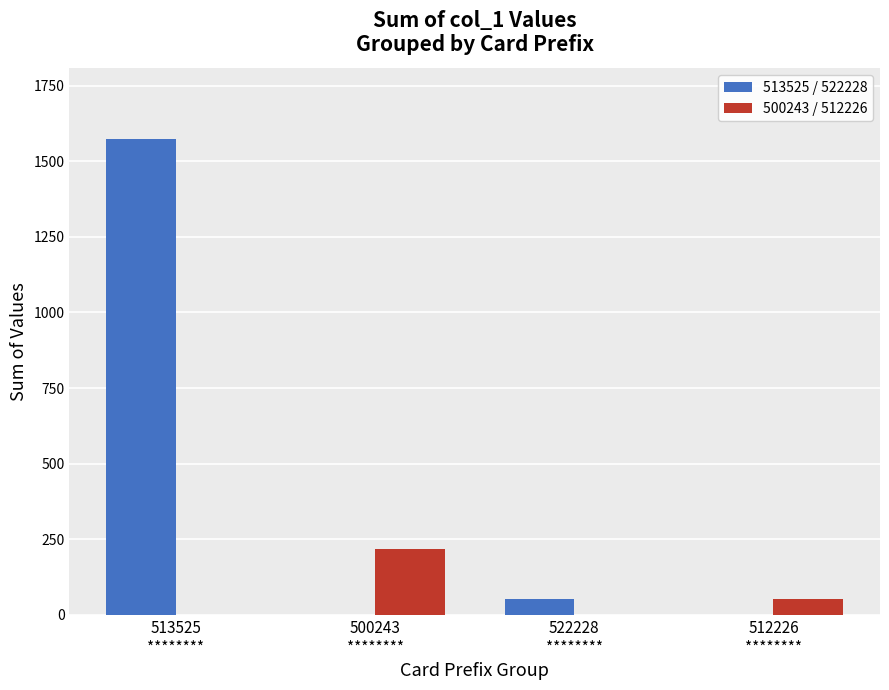

What is the average value of the 500243 / 512226 series?

68